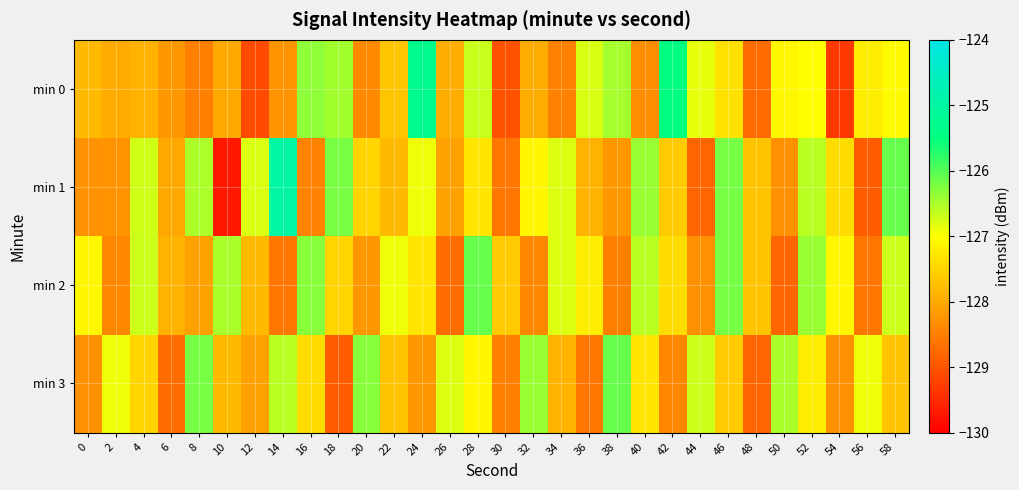

Reading left to right, transcribe all the data shown in this chart.

min 0: 0=-127.8	2=-128.0	4=-127.9	6=-128.2	8=-128.5	10=-128.0	12=-129.1	14=-128.3	16=-126.3	18=-126.5	20=-128.4	22=-127.7	24=-125.3	26=-128.0	28=-126.7	30=-129.0	32=-128.0	34=-128.5	36=-126.8	38=-126.5	40=-128.3	42=-125.5	44=-126.9	46=-127.3	48=-128.7	50=-127.1	52=-127.0	54=-129.3	56=-127.2	58=-127.1
min 1: 0=-128.3	2=-128.3	4=-126.7	6=-128.0	8=-126.5	10=-129.7	12=-126.8	14=-125.0	16=-128.5	18=-126.2	20=-127.5	22=-127.8	24=-126.9	26=-128.1	28=-127.3	30=-128.6	32=-127.1	34=-126.8	36=-127.9	38=-128.2	40=-126.4	42=-127.6	44=-128.8	46=-126.2	48=-127.7	50=-128.3	52=-126.6	54=-127.4	56=-128.9	58=-126.1
min 2: 0=-127.1	2=-128.4	4=-126.7	6=-127.9	8=-128.1	10=-126.5	12=-127.8	14=-128.6	16=-126.3	18=-127.5	20=-128.2	22=-126.9	24=-127.3	26=-128.7	28=-126.1	30=-127.6	32=-128.4	34=-126.8	36=-127.2	38=-128.5	40=-126.6	42=-127.4	44=-128.3	46=-126.2	48=-127.7	50=-128.8	52=-126.4	54=-127.1	56=-128.6	58=-126.7
min 3: 0=-128.3	2=-126.9	4=-127.5	6=-128.7	8=-126.2	10=-127.8	12=-128.1	14=-126.6	16=-127.4	18=-128.9	20=-126.3	22=-127.7	24=-128.2	26=-126.8	28=-127.1	30=-128.5	32=-126.4	34=-127.9	36=-128.6	38=-126.1	40=-127.3	42=-128.4	44=-126.7	46=-127.6	48=-128.8	50=-126.5	52=-127.2	54=-128.3	56=-126.9	58=-127.7